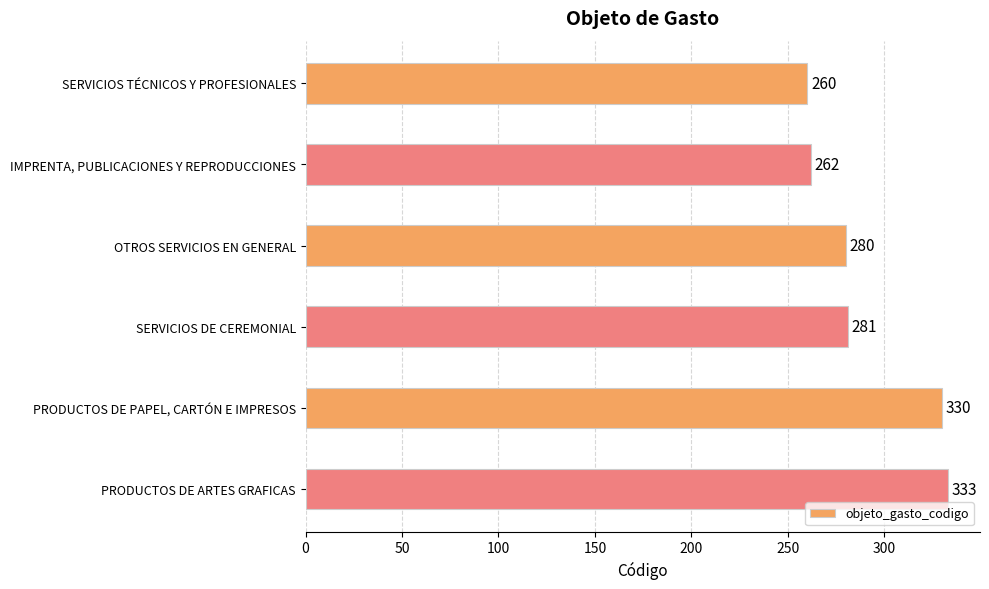

Count the number of data series in this chart.

1